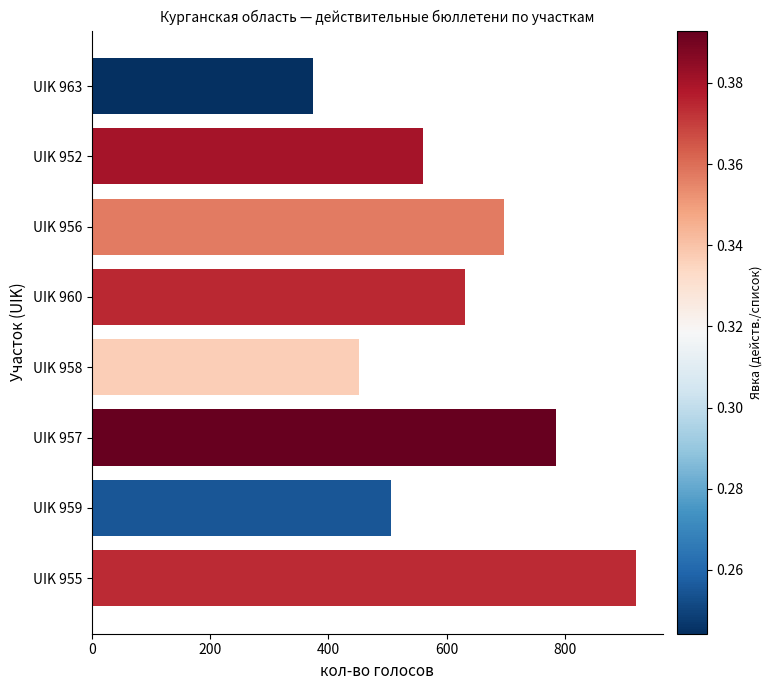

The value at UIK 958 is 591. True or false?

False